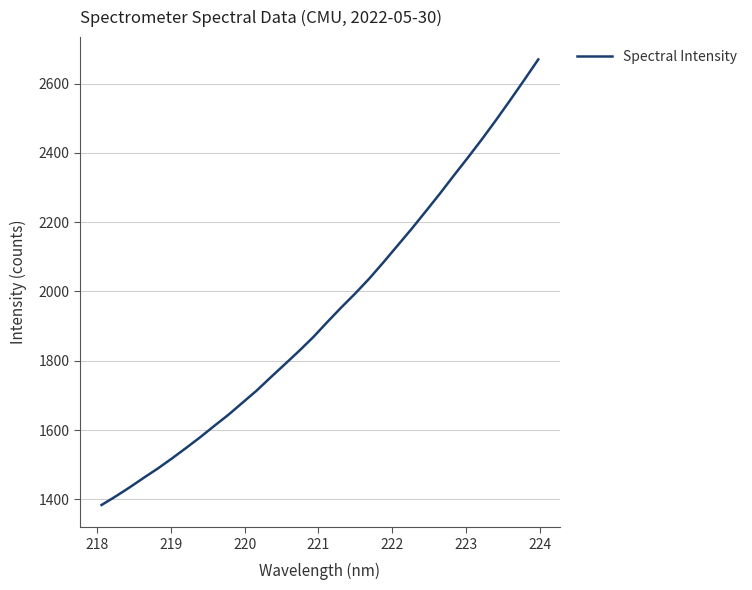

Reading left to right, list all the values displayed in this chart.

1383.6	1408.4	1434.6	1462.3	1489.3	1518.2	1548.4	1579.4	1612.2	1644.2	1679.1	1713.9	1752.3	1790.0	1828.0	1867.6	1911.2	1953.7	1994.5	2037.6	2084.3	2132.6	2180.9	2231.3	2282.1	2335.0	2386.7	2439.9	2495.2	2552.4	2610.8	2670.2